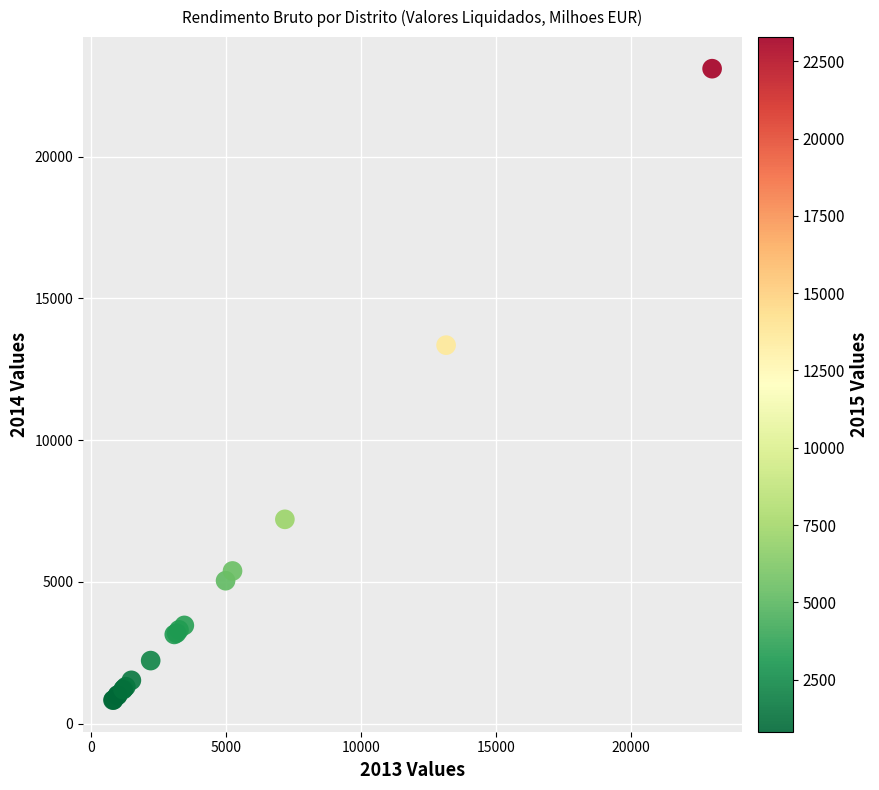

What Y value in the scatter plot is closest to 11965?

13351.4